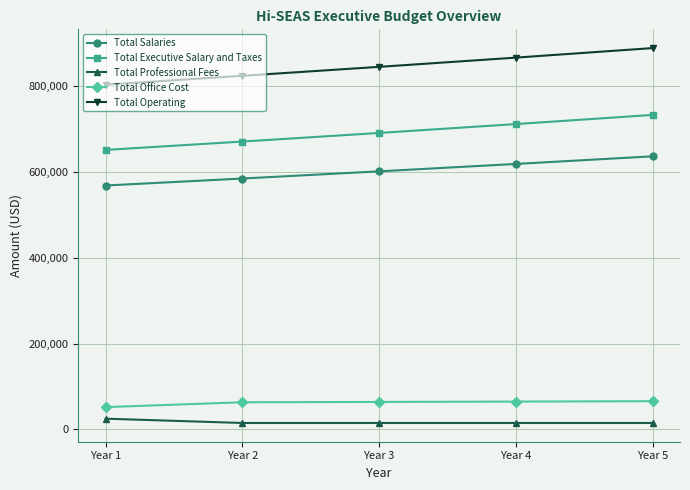

What are all the series names shown in the legend?

Total Salaries, Total Executive Salary and Taxes, Total Professional Fees, Total Office Cost, Total Operating